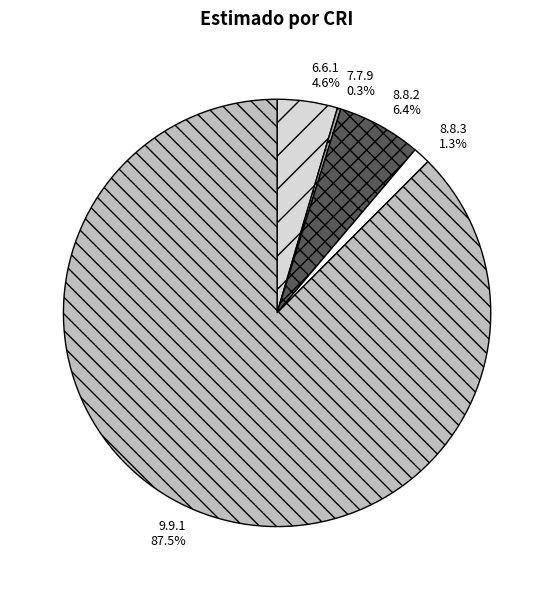

What is the majority slice?

9.9.1